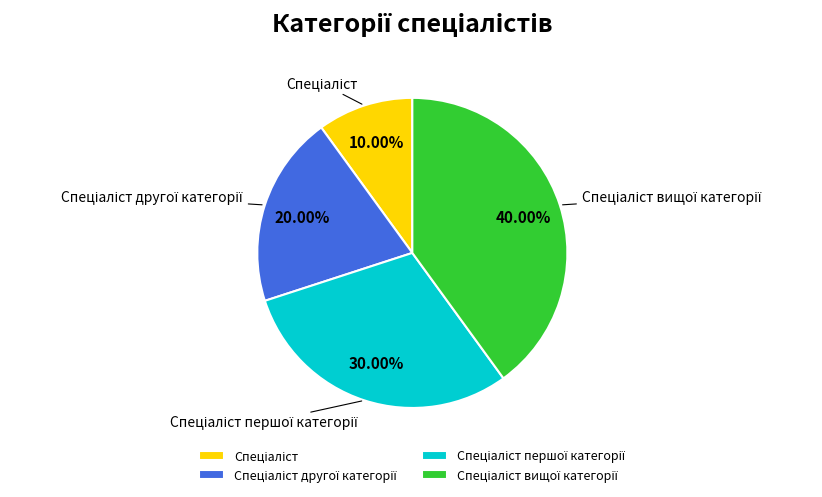

Is there a majority slice in this chart?

No